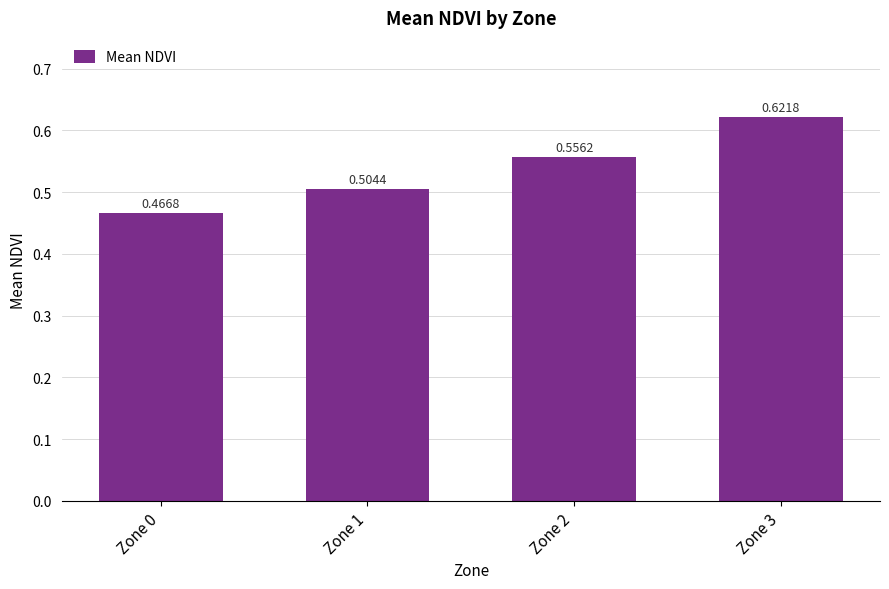

What is the sum of the values at Zone 1 and Zone 0?

1.0